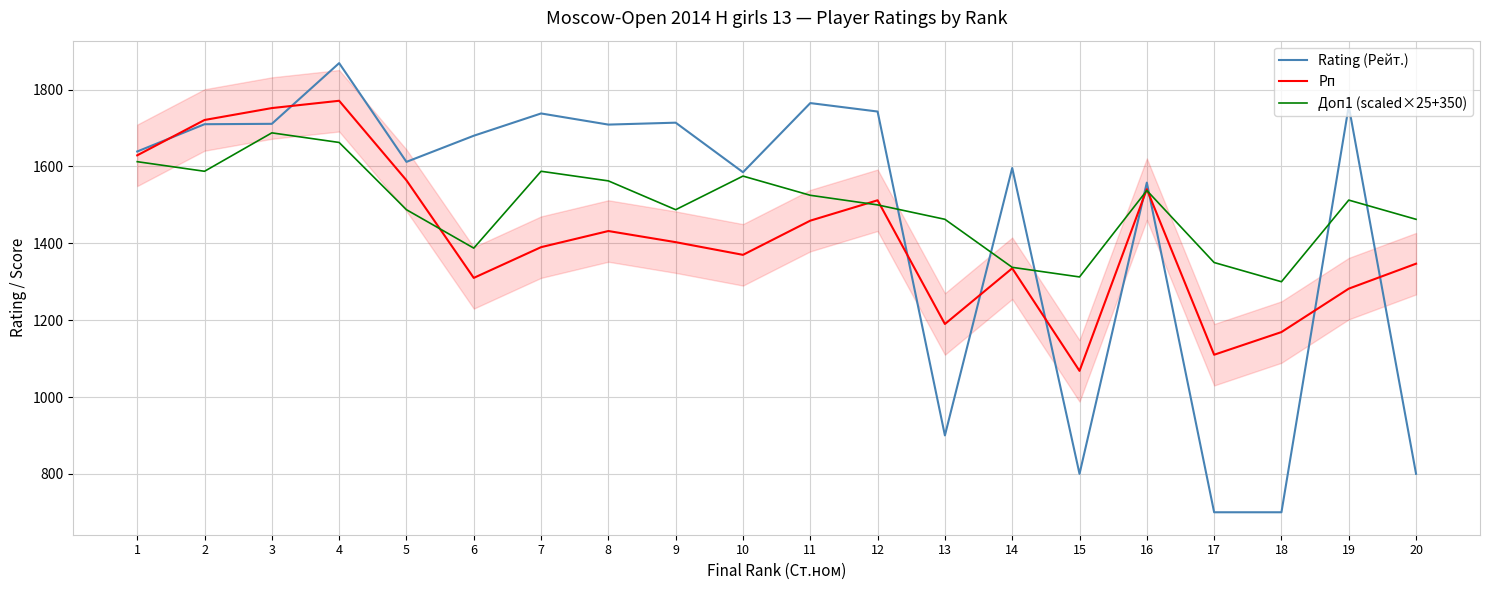

What is the difference between the maximum and minimum values in the Rating (Рейт.) series?

1169.0